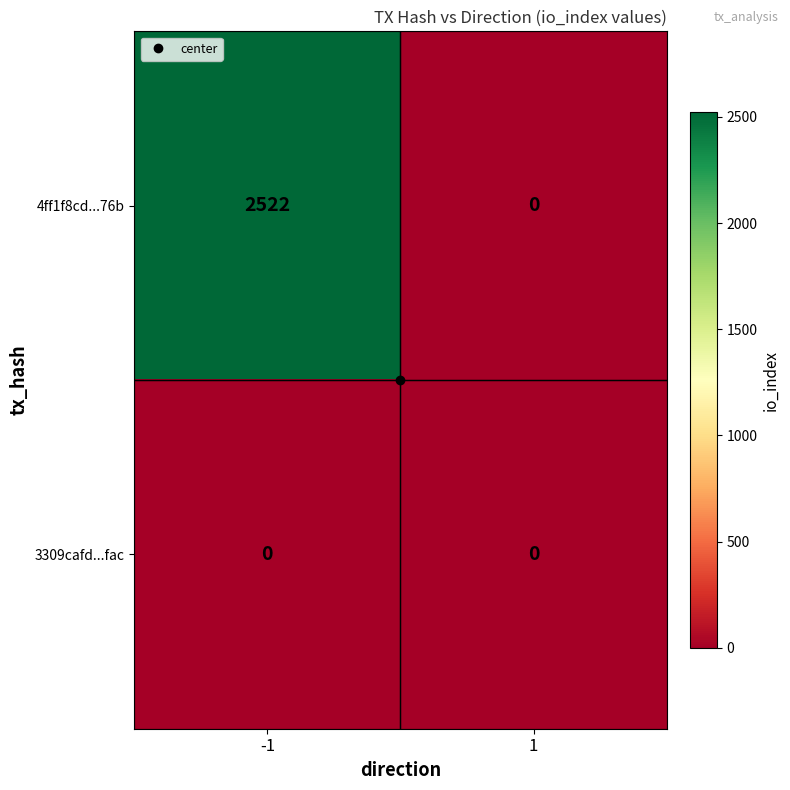

At -1, list the series in order from largest to smallest.

4ff1f8cd...76b, 3309cafd...fac